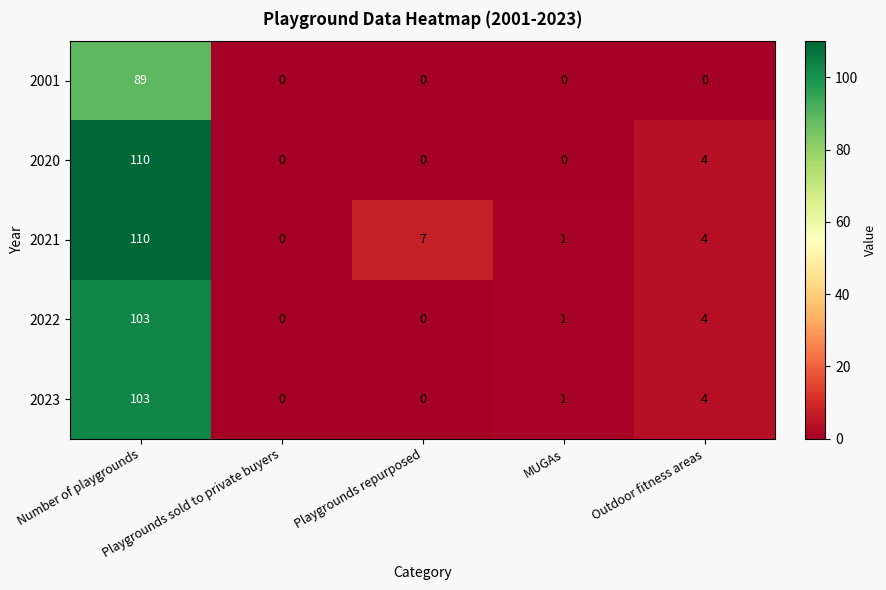

How many values in 2023 are above zero?

3